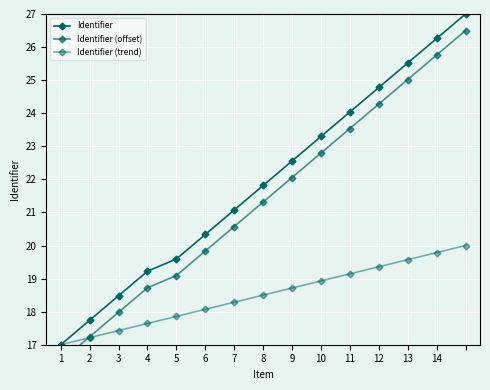

Reading left to right, extract all data points from this chart.

Identifier: 17.0	17.7	18.5	19.2	19.6	20.3	21.1	21.8	22.6	23.3	24.0	24.8	25.5	26.3	27.0
Identifier (offset): 16.5	17.2	18.0	18.7	19.1	19.8	20.6	21.3	22.1	22.8	23.5	24.3	25.0	25.8	26.5
Identifier (trend): 17.0	17.2	17.4	17.6	17.9	18.1	18.3	18.5	18.7	18.9	19.1	19.4	19.6	19.8	20.0